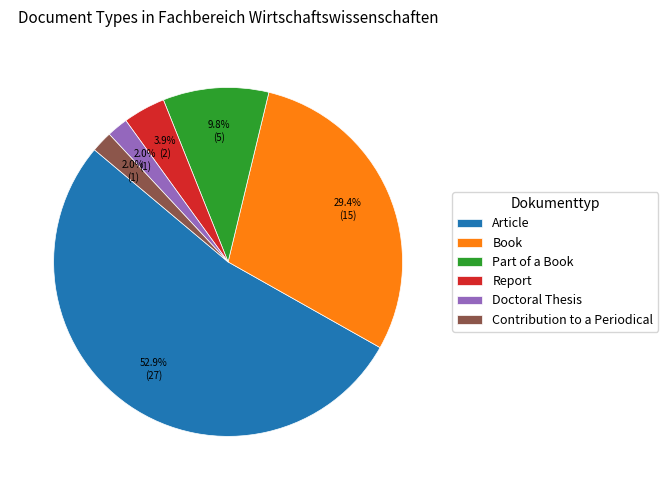

What is the largest slice in the pie chart?

Article